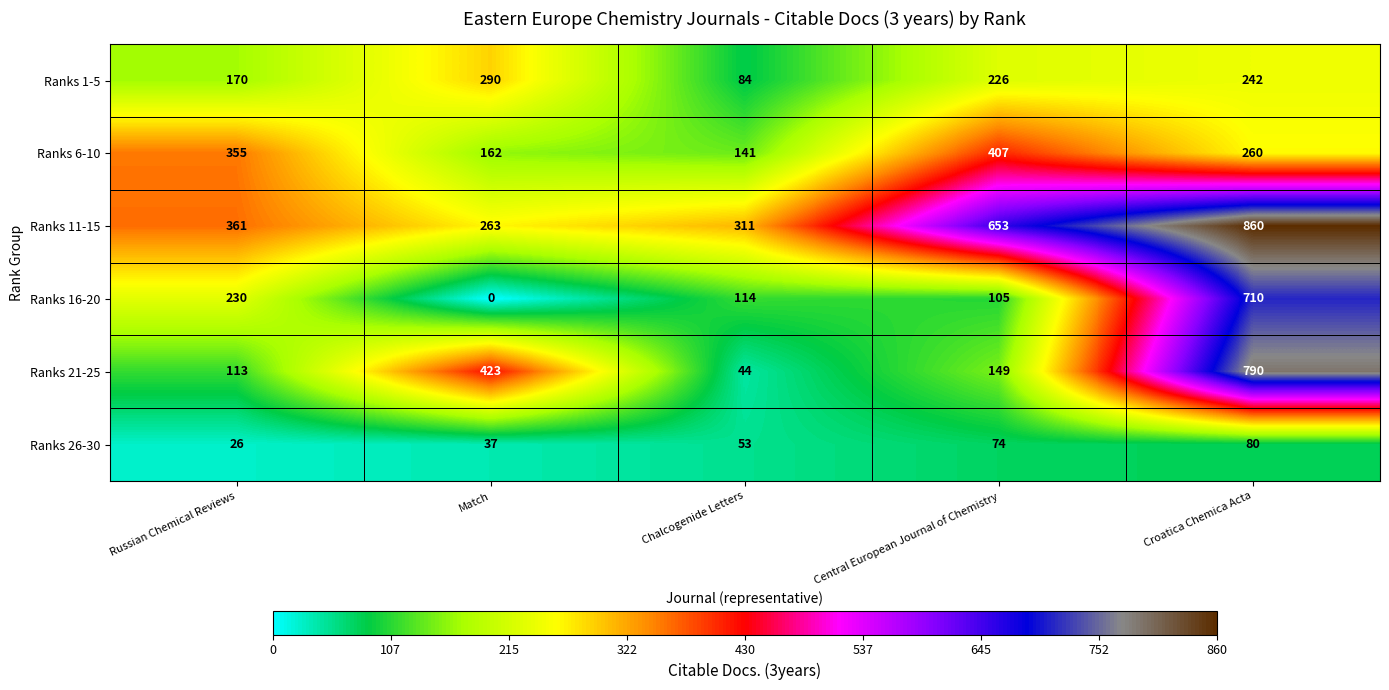

What is the sum of all Ranks 16-20 values?

1159